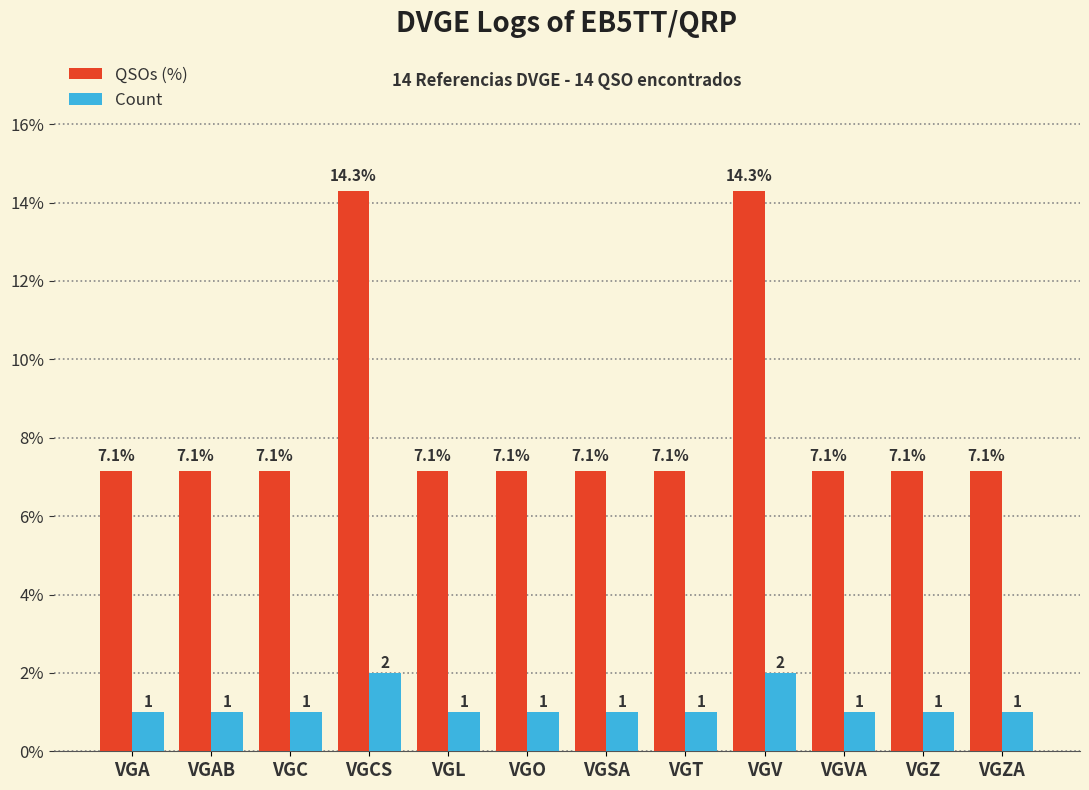

Reading left to right, list all the values displayed in this chart.

QSOs (%): VGA=7.1	VGAB=7.1	VGC=7.1	VGCS=14.3	VGL=7.1	VGO=7.1	VGSA=7.1	VGT=7.1	VGV=14.3	VGVA=7.1	VGZ=7.1	VGZA=7.1
Count: VGA=1.0	VGAB=1.0	VGC=1.0	VGCS=2.0	VGL=1.0	VGO=1.0	VGSA=1.0	VGT=1.0	VGV=2.0	VGVA=1.0	VGZ=1.0	VGZA=1.0